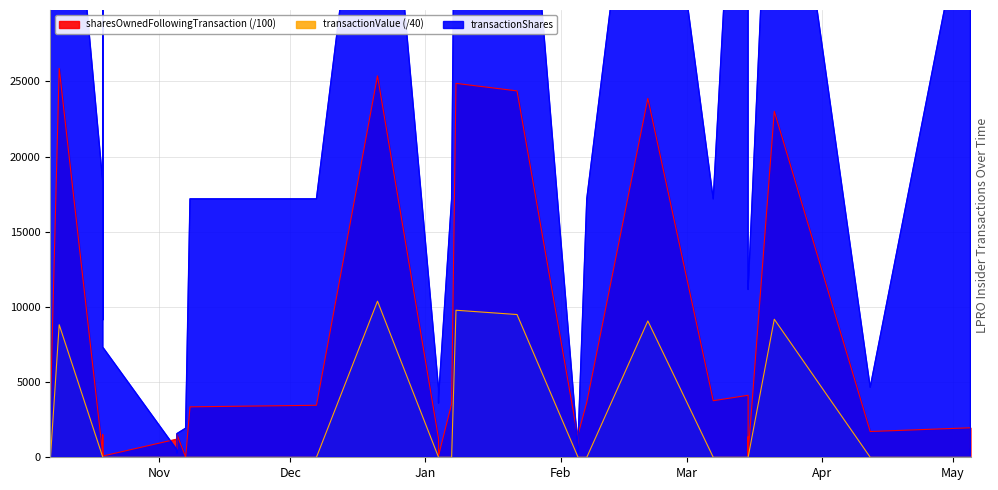

Between which two adjacent categories do transactionShares and sharesOwnedFollowingTransaction first intersect?

2023-10-19 and 2023-11-05